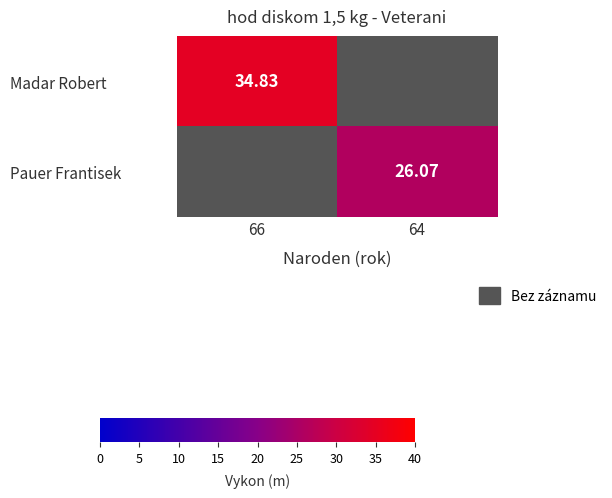

Is it true that Madar Robert equals 34.8 at 66?

True